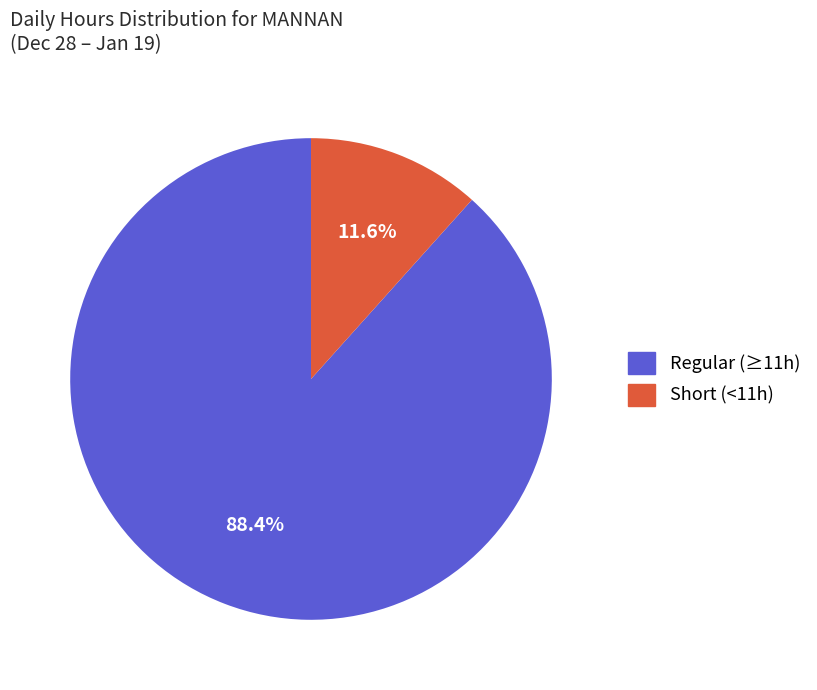

Between Short (<11h) and Regular (≥11h), which is larger?

Regular (≥11h)